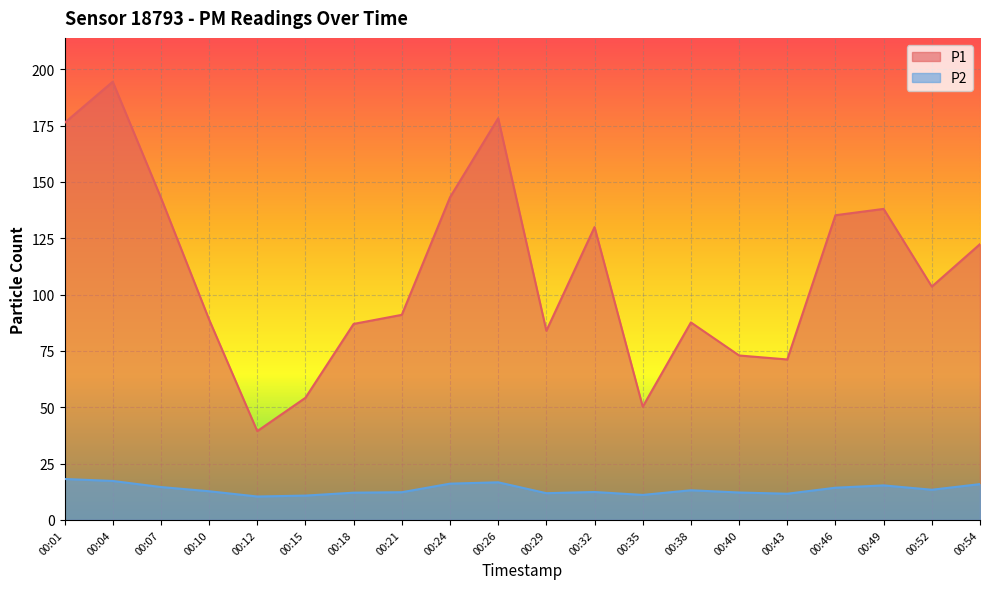

How many categories are shown in the chart?

20